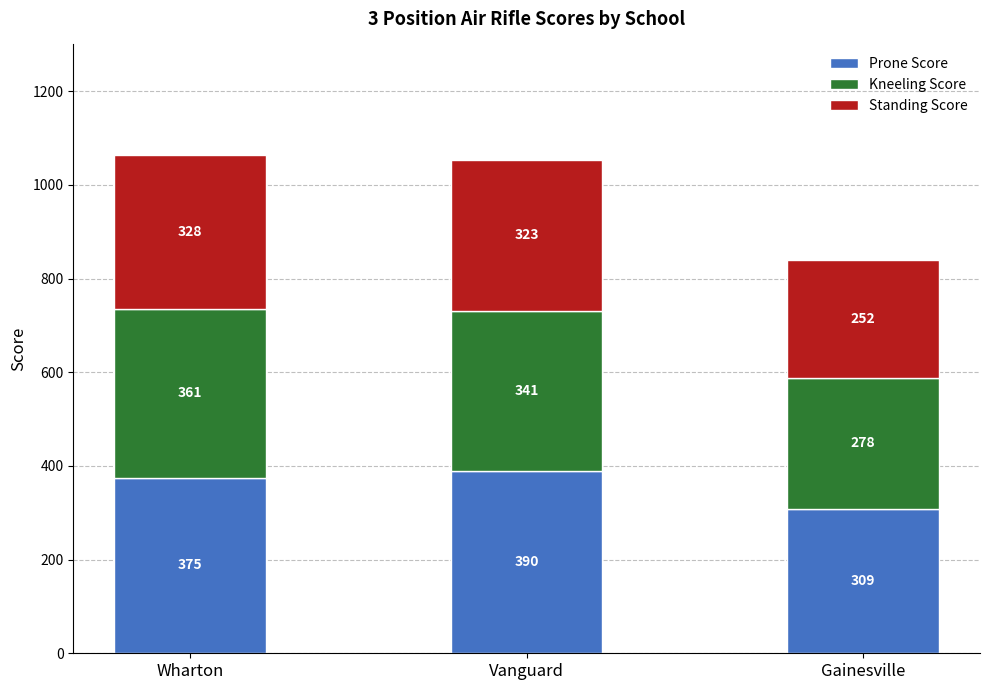

At which category is the sum across all series the highest?

Wharton